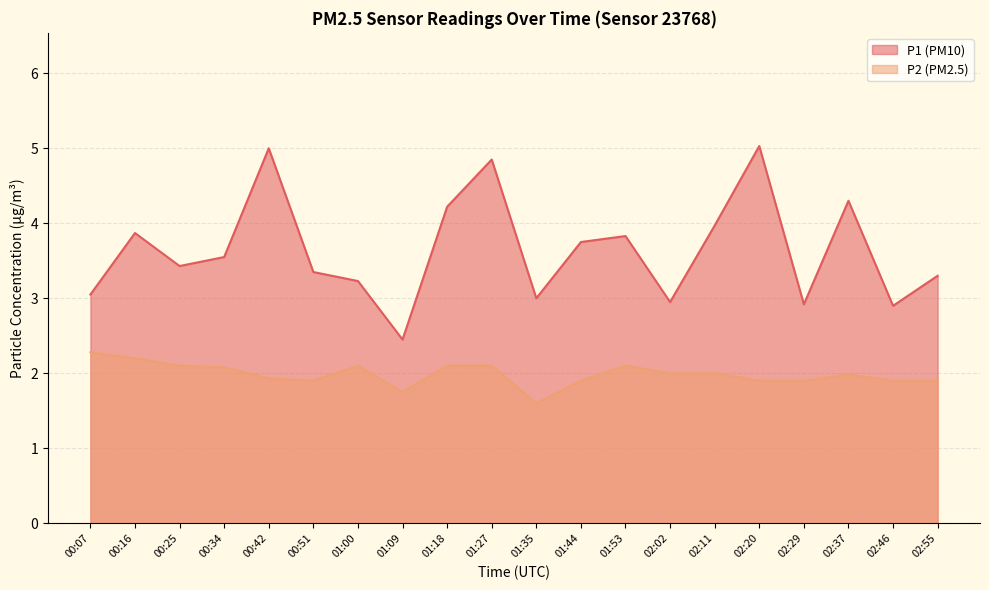

Between 02:29 and 01:44, which is larger?

01:44